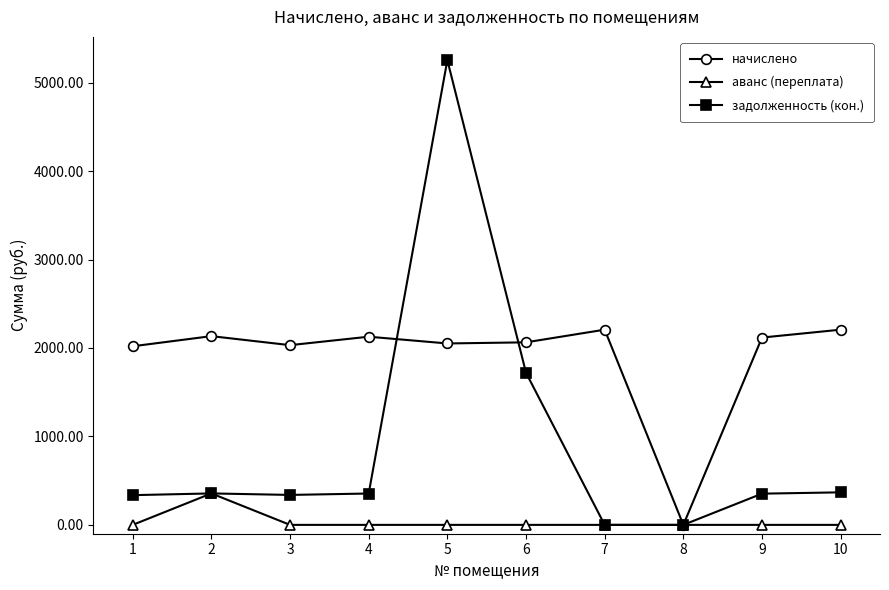

At which category is the sum across all series the highest?

5